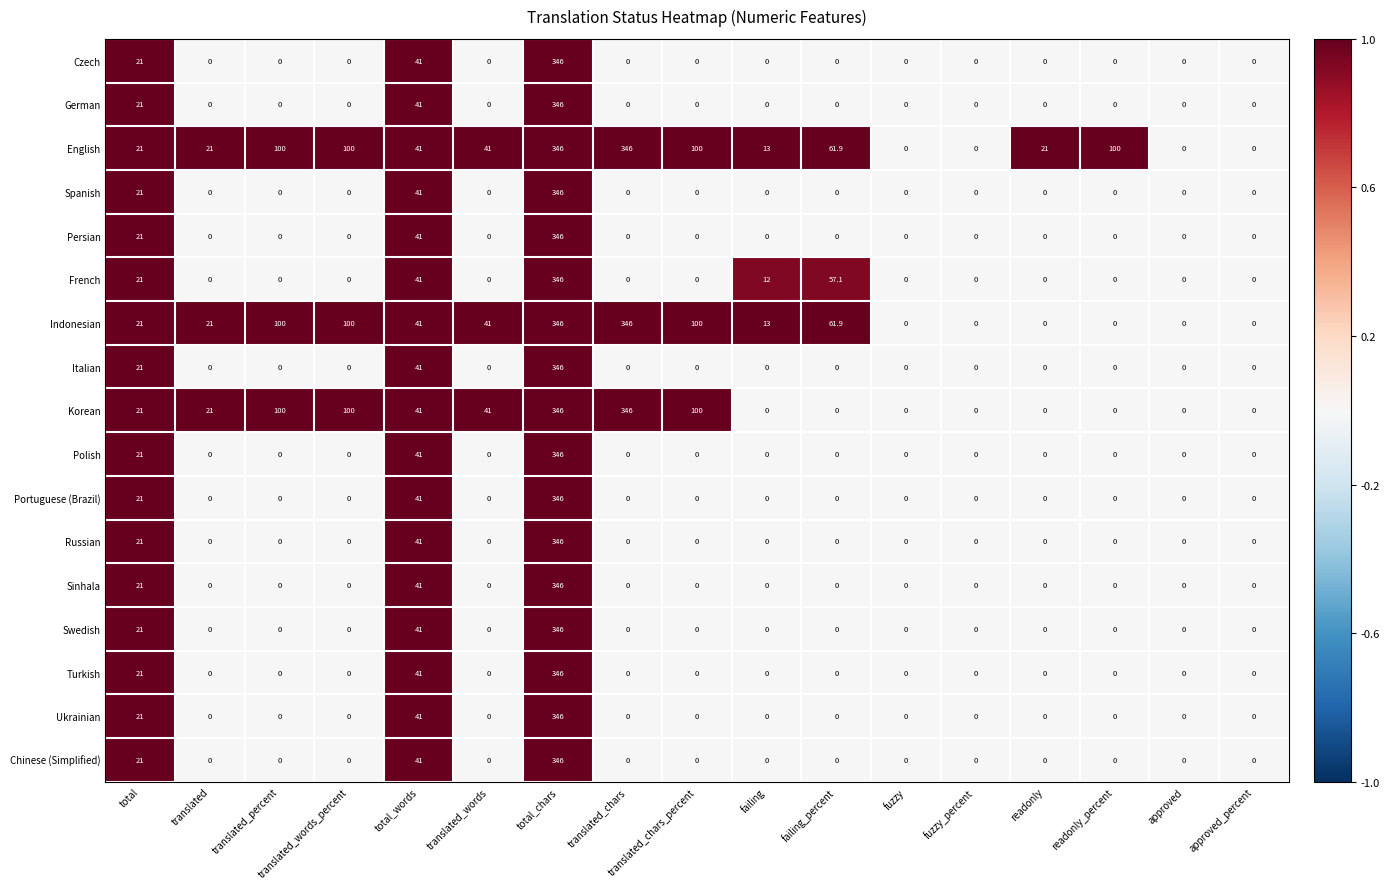

The Spanish series shows 0.0 at approved. True or false?

True